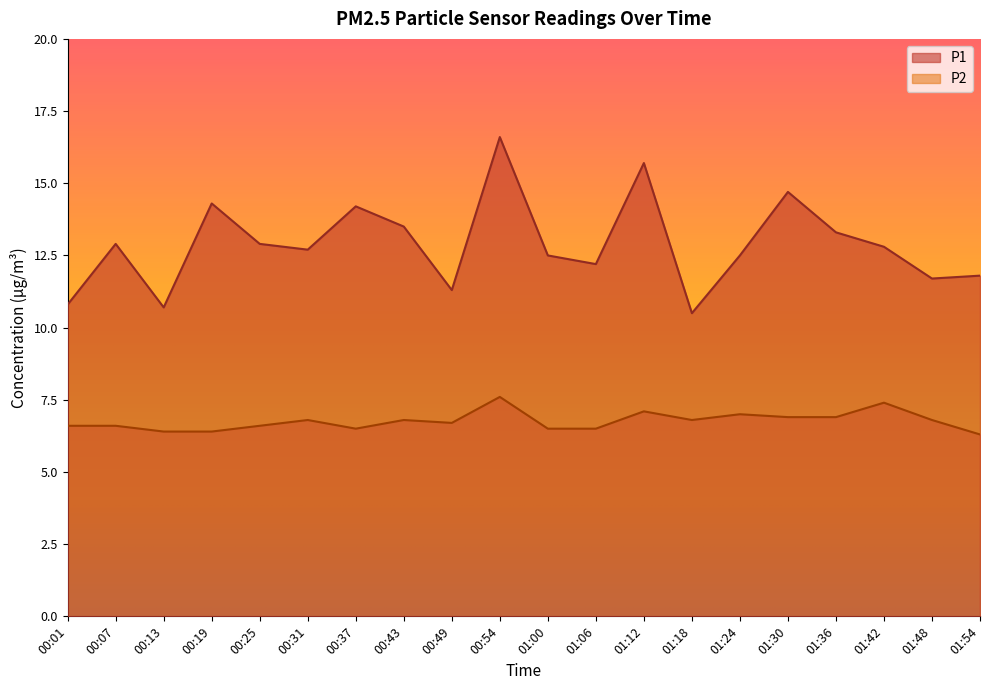

At 00:01, list the series in order from largest to smallest.

P1, P2